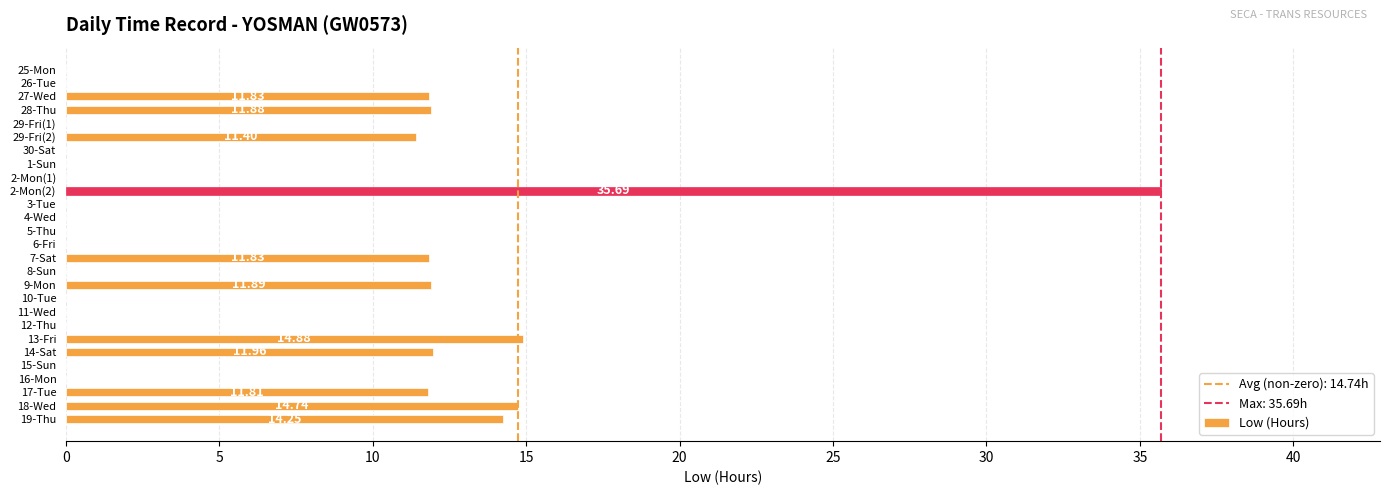

What is the sum of all values?

162.2